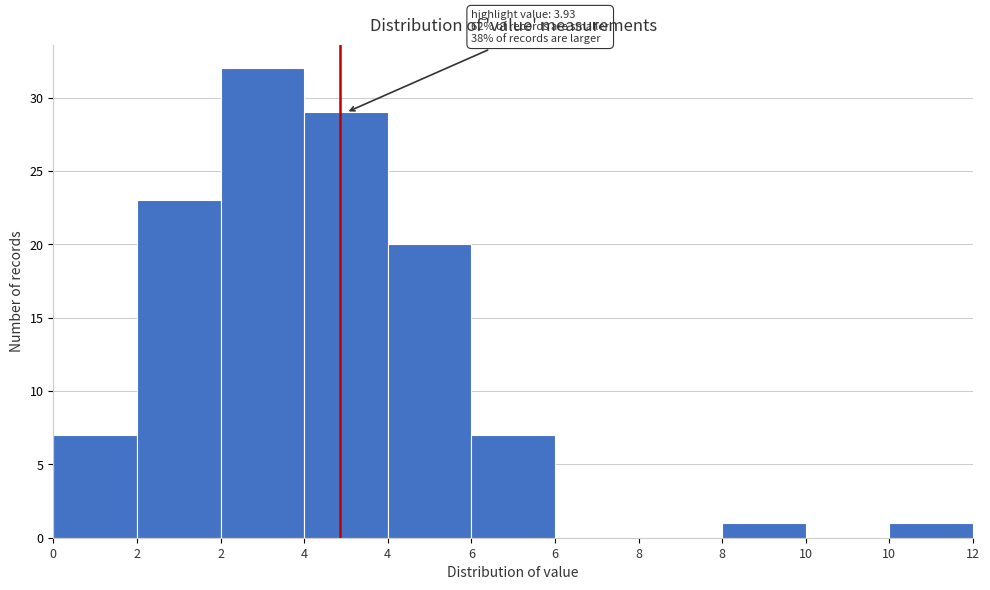

How many series are shown in this chart?

1